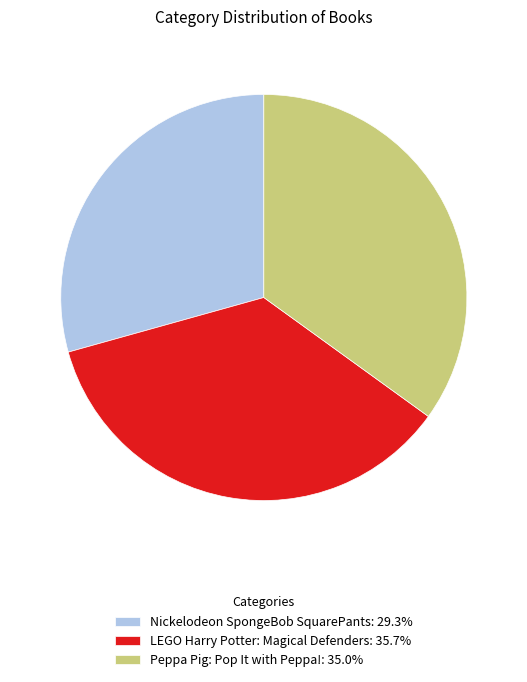

How many slices are in this pie chart?

3